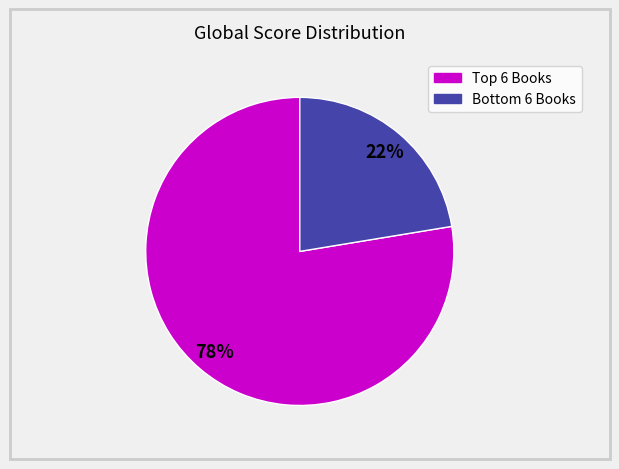

To the nearest percent, what is the average slice percentage?

50%